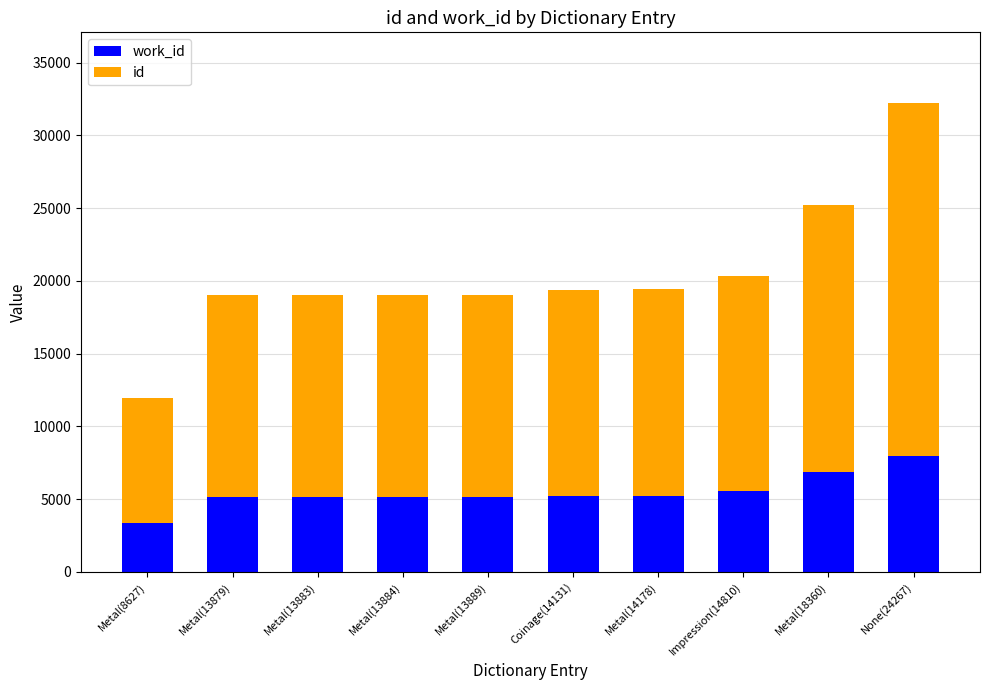

How many series are shown in this chart?

2